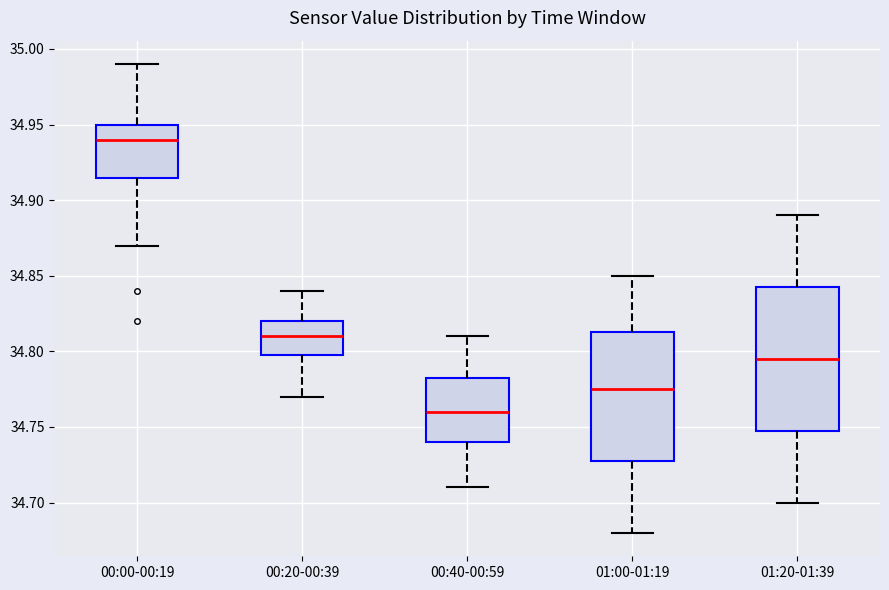

Which box's median line is the highest?

00:00-00:19